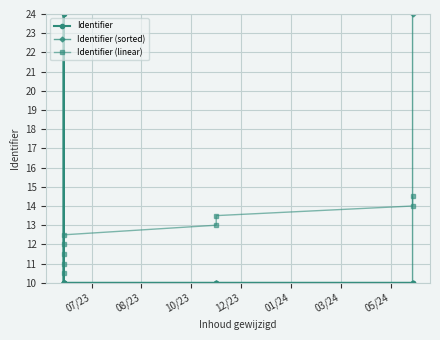

Is it true that Identifier (linear) equals 23.0 at 05/24?

False